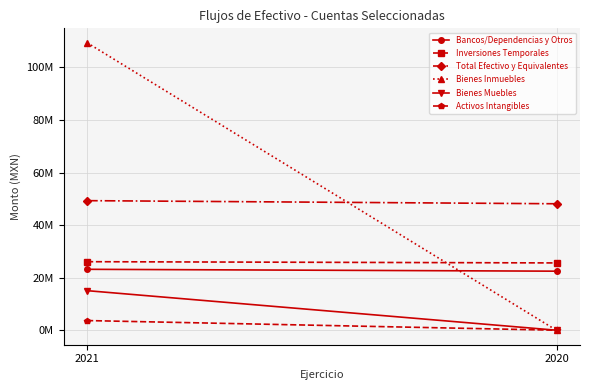

What is the value of the Bienes Muebles point at the 2nd from the left?

42802.4